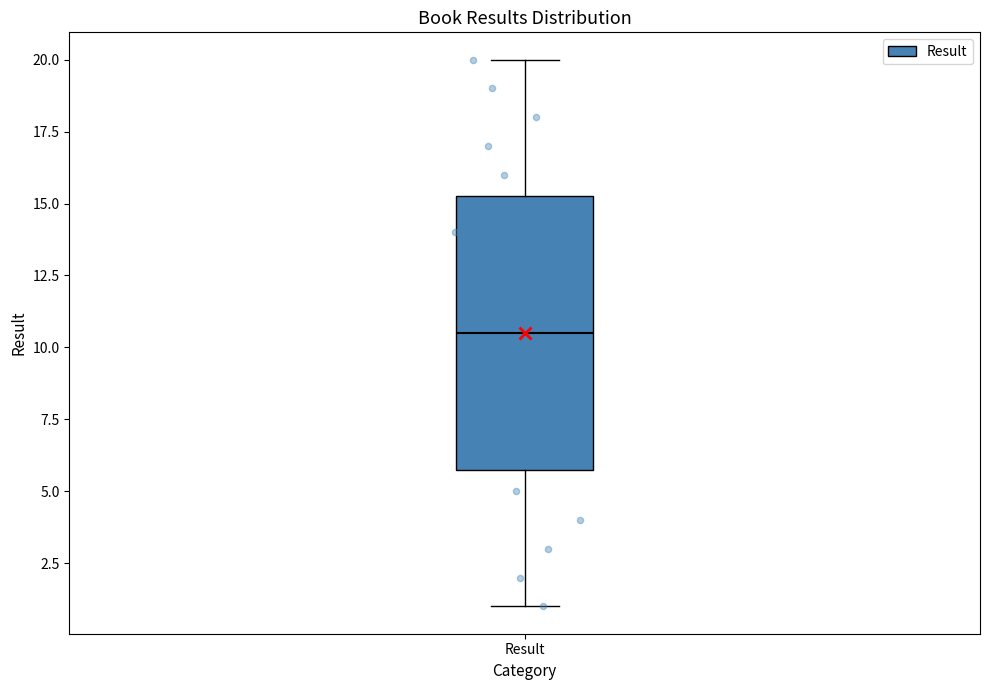

Transcribe this box plot: give where the median line is, the range the box spans, and where the two whiskers end, as read against the y-axis. The values are not printed on the chart, so give them approximately, as read against the axis.

median 10.5, box 6.0 to 15.5, whiskers 1.0 to 20.0